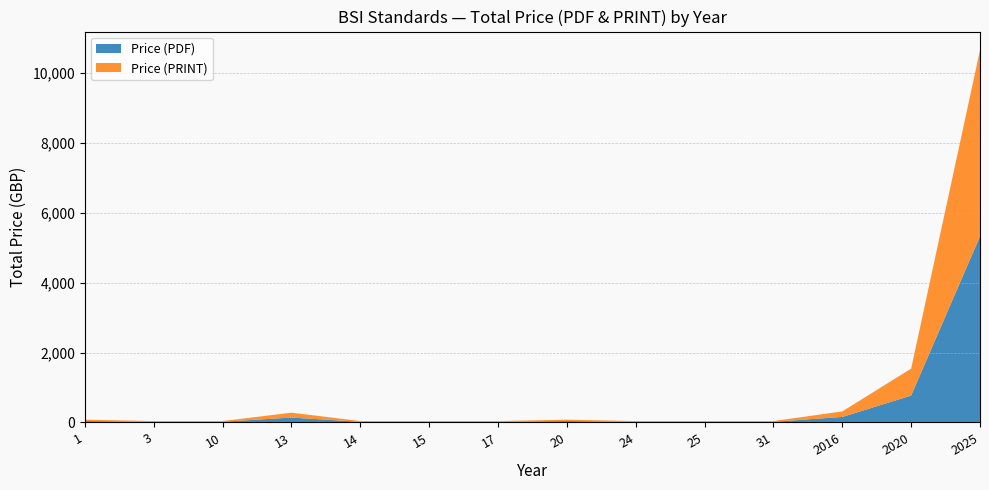

Does the chart have visible grid lines?

Yes